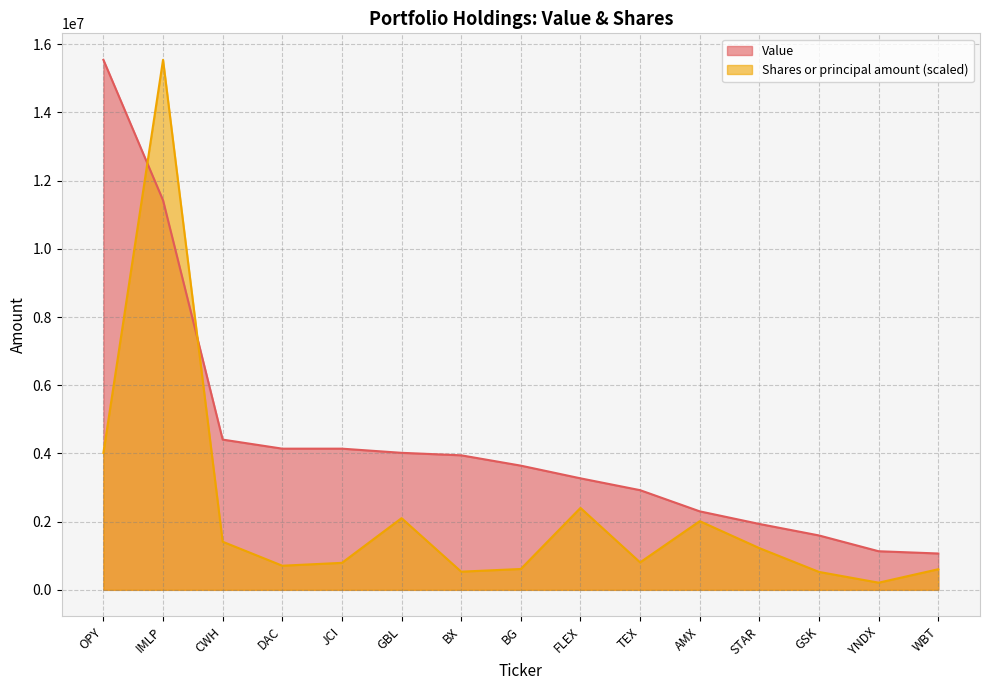

Where does the Value series first go above 3642000?

OPY